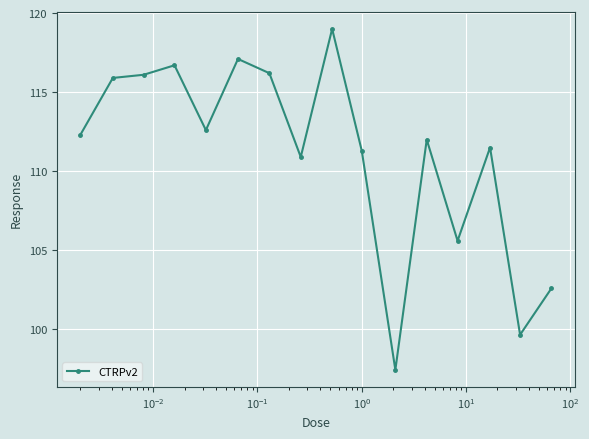

What is the difference between the second highest and second lowest values?

17.4